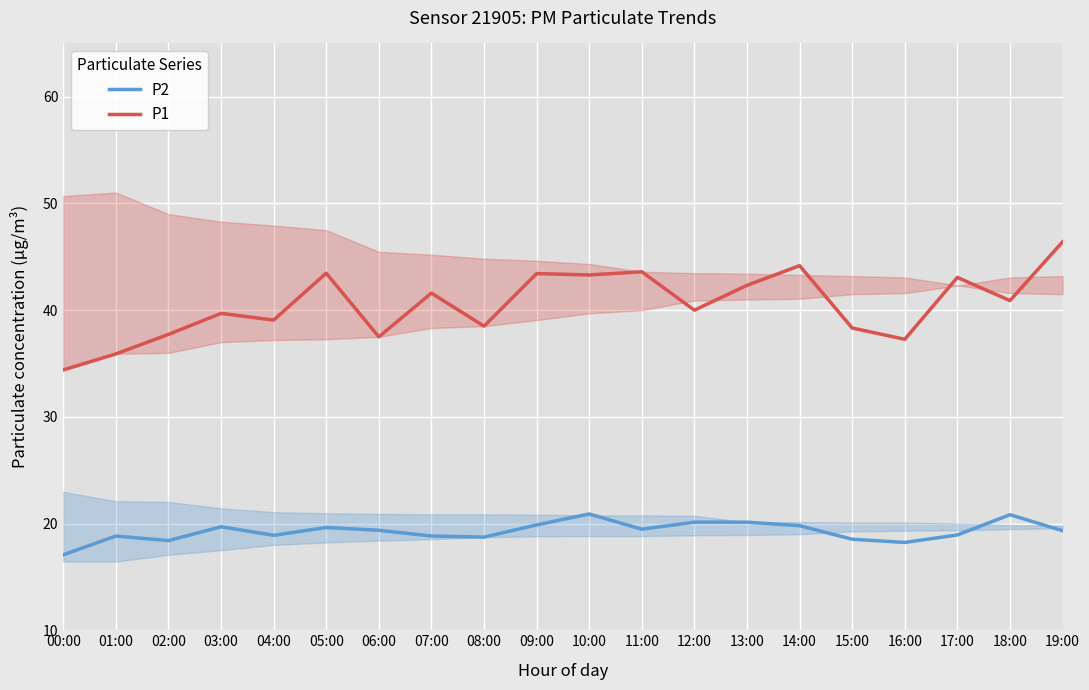

Where does the P2 series first go above 19?

03:00